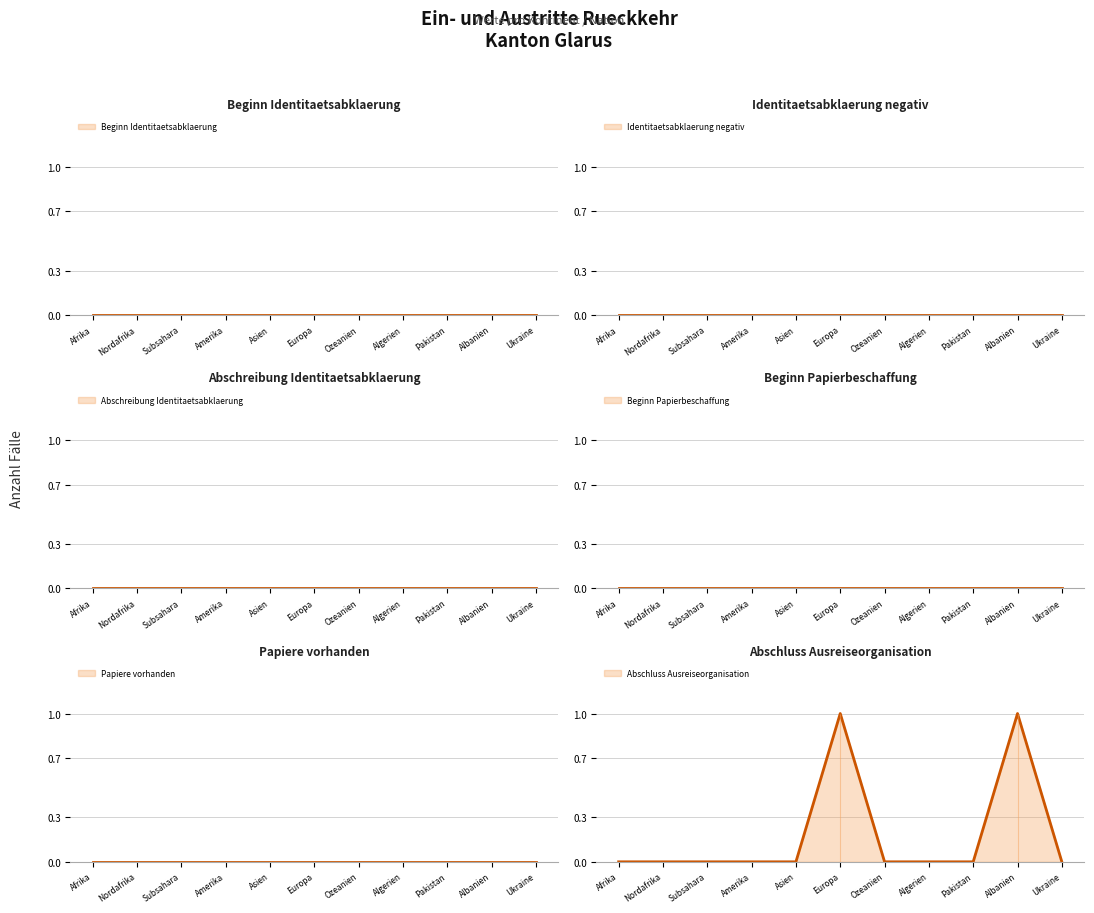

Reading left to right, transcribe all the data shown in this chart.

Beginn Identitaetsabklaerung: 0	0	0	0	0	0	0	0	0	0	0
Identitaetsabklaerung negativ: 0	0	0	0	0	0	0	0	0	0	0
Abschreibung Identitaetsabklaerung: 0	0	0	0	0	0	0	0	0	0	0
Beginn Papierbeschaffung: 0	0	0	0	0	0	0	0	0	0	0
Papiere vorhanden: 0	0	0	0	0	0	0	0	0	0	0
Abschluss Ausreiseorganisation: 0	0	0	0	0	1	0	0	0	1	0